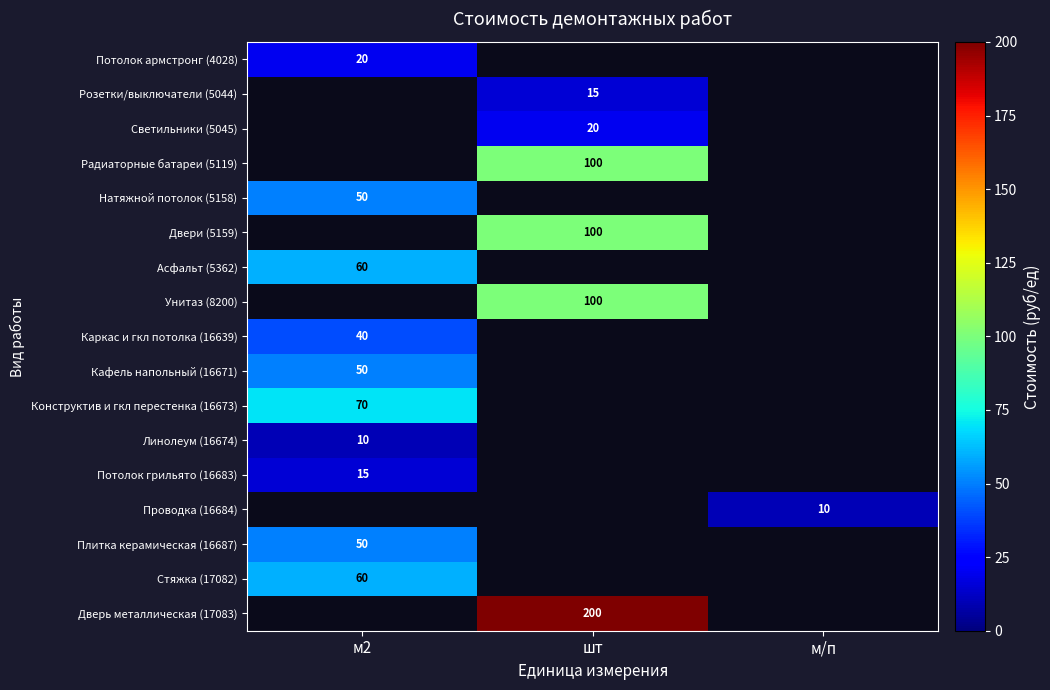

Count the number of categories in the chart.

3